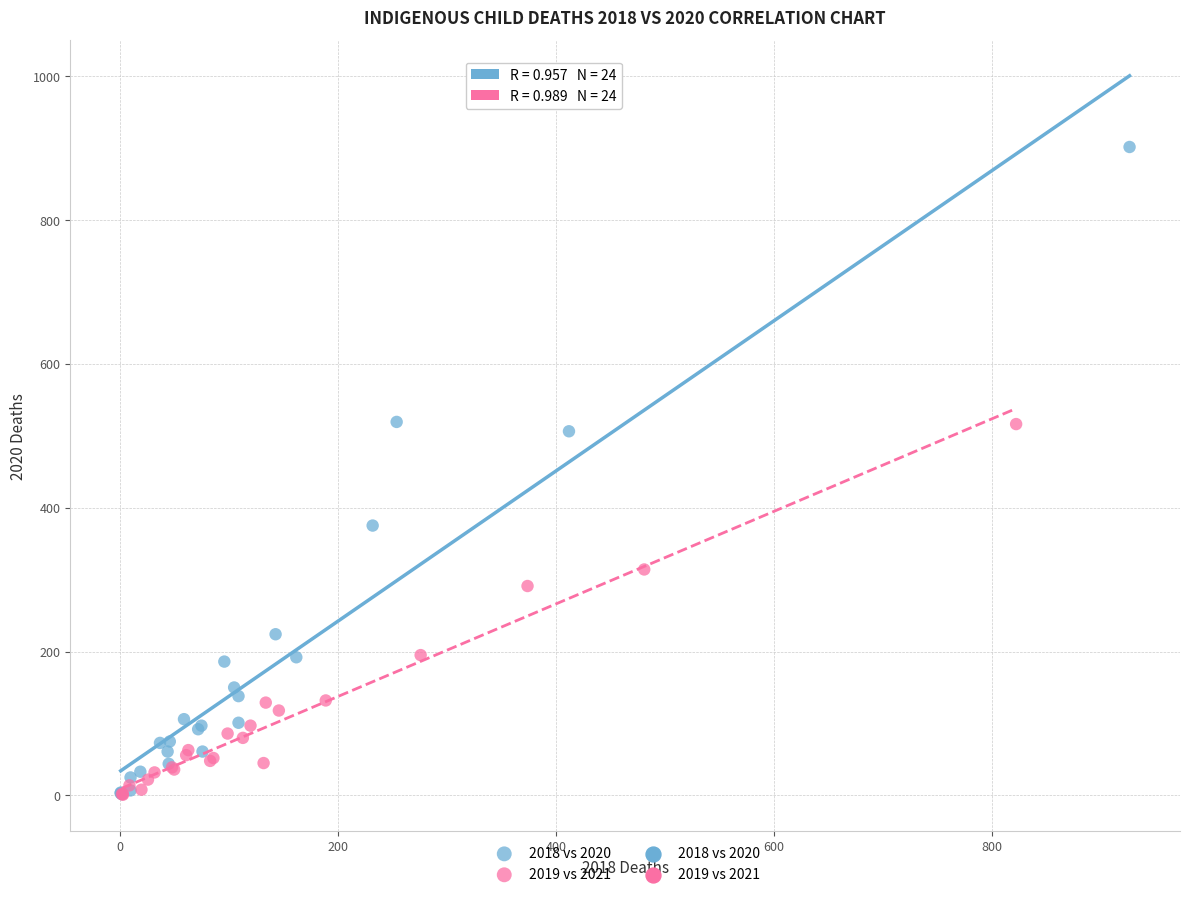

Which series has the widest spread of Y values?

2018 vs 2020